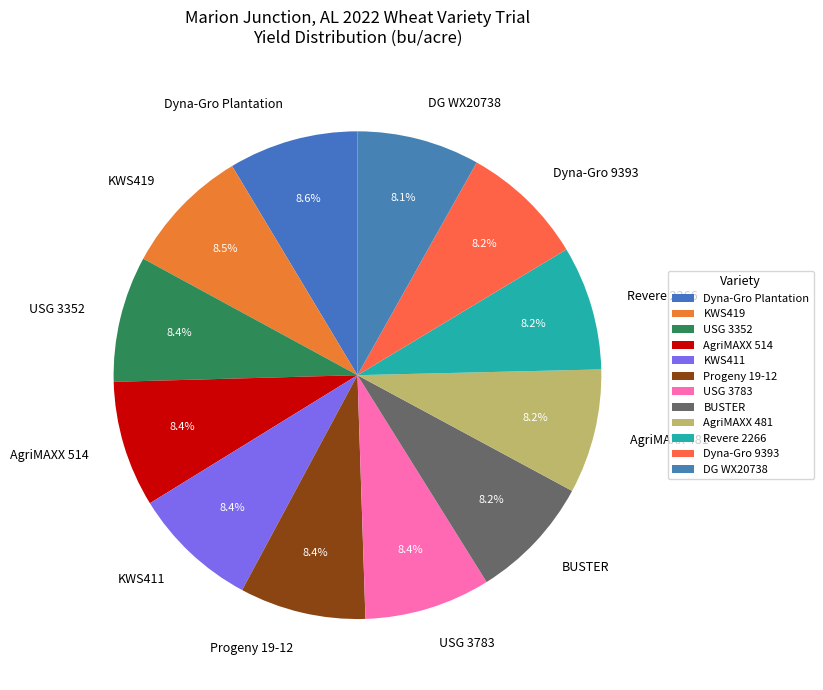

Is there a majority slice in this chart?

No